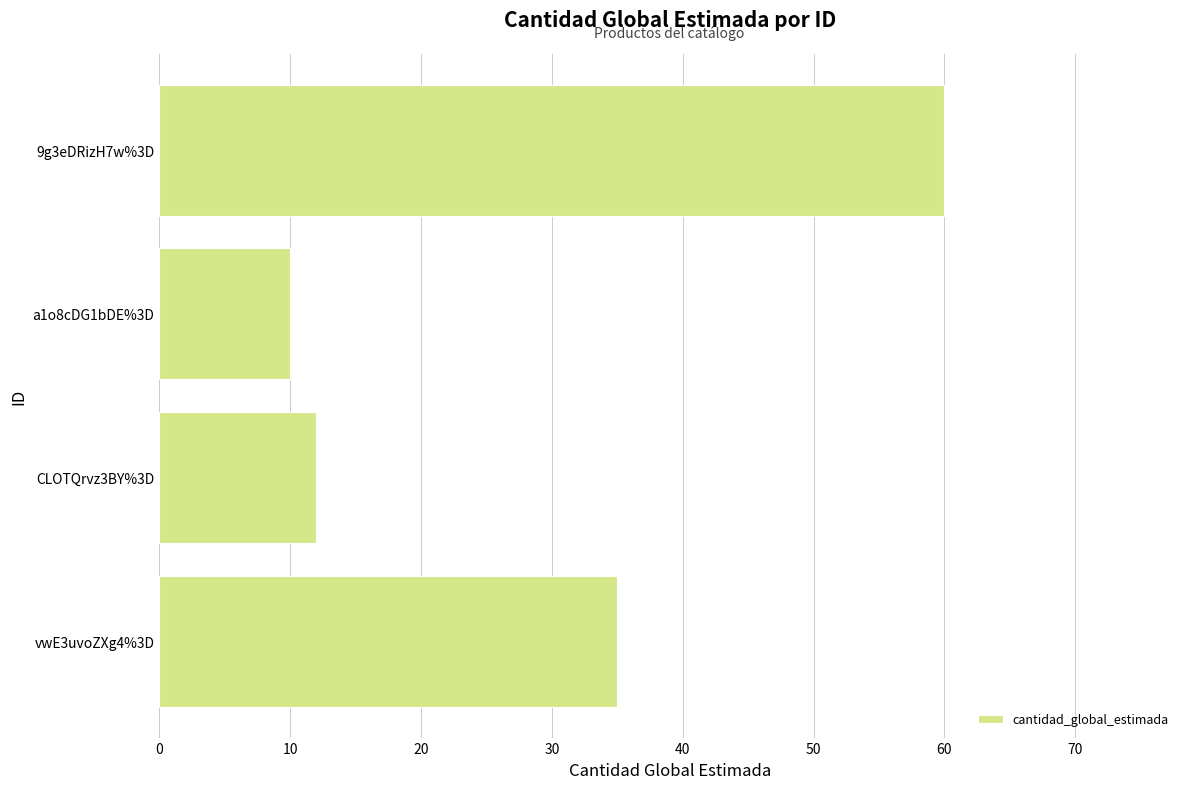

At which category does the chart reach its peak across all series?

9g3eDRizH7w%3D